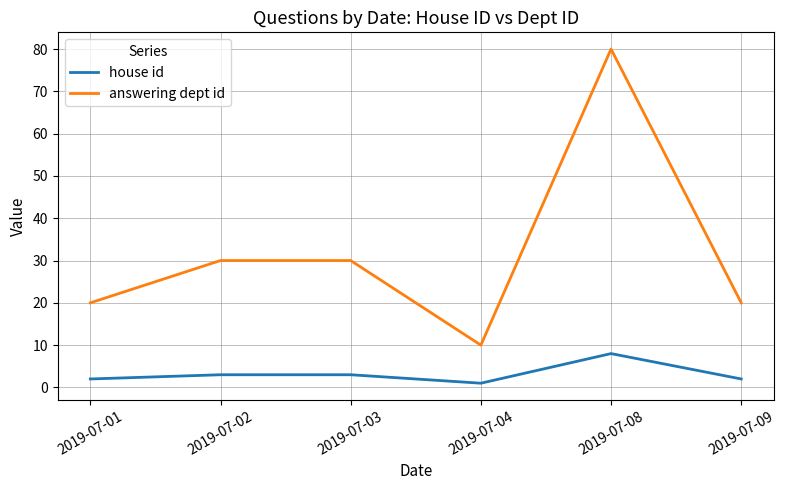

What is the approximate value of house id at 2019-07-08?

8